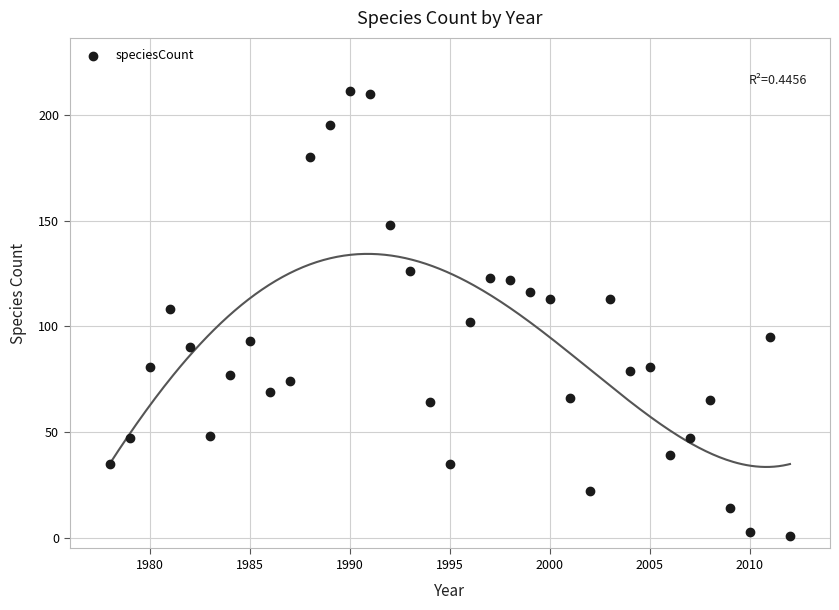

What is the range of Y values (max minus min)?

210